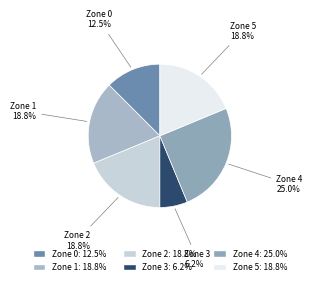

Is there any slice that represents more than half of the pie?

No